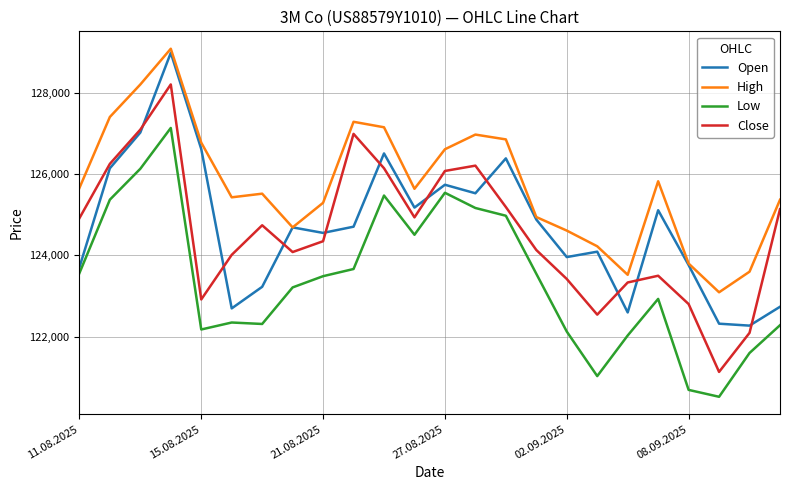

Which series has the widest spread of values?

Close